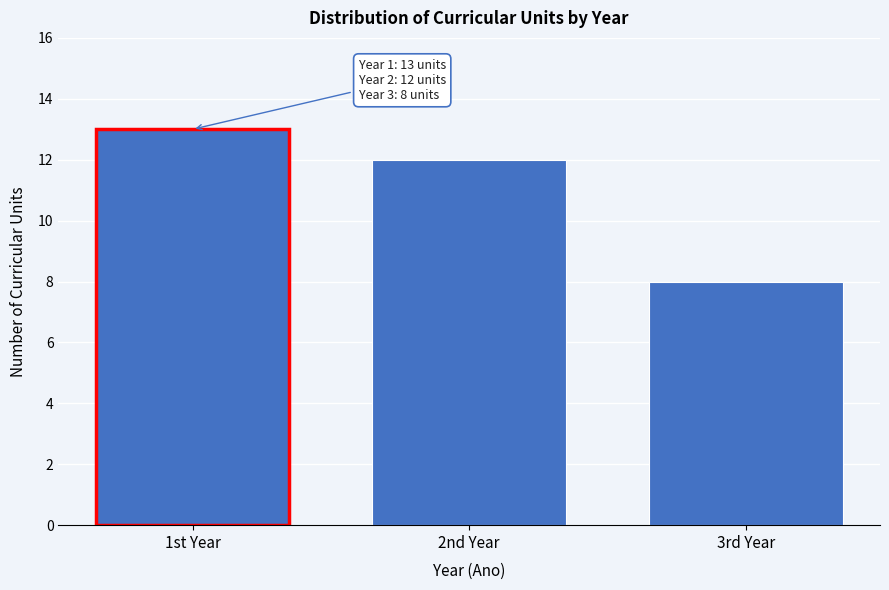

Reading right to left, what are all the values shown in this chart?

3rd Year=8	2nd Year=12	1st Year=13